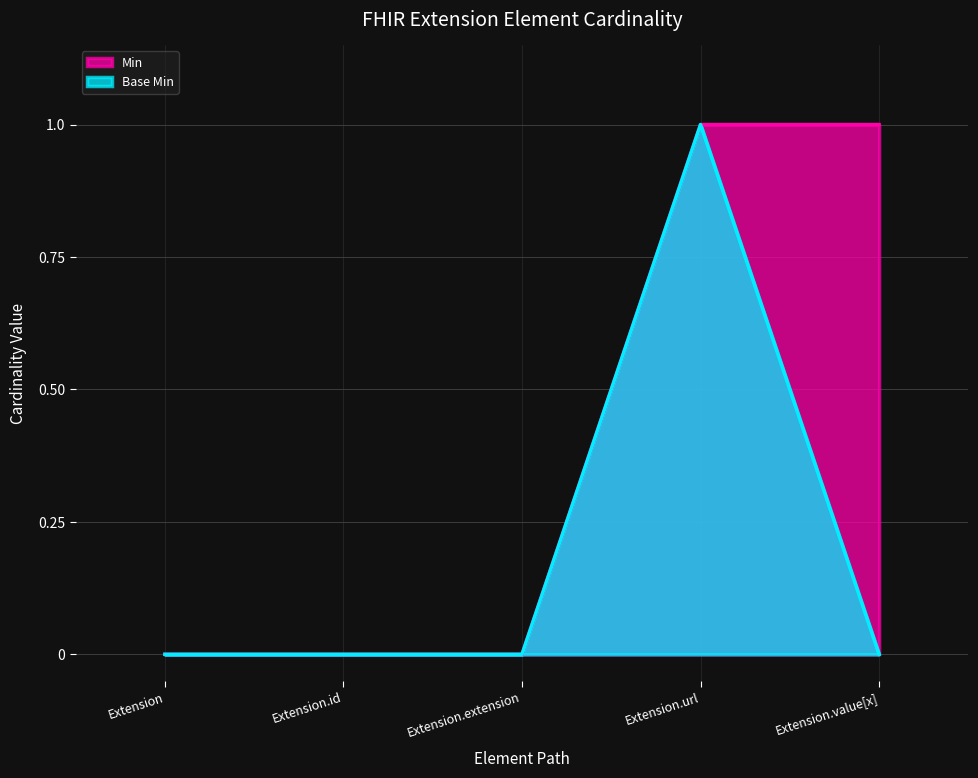

True or false: Base Min and Min cross at least once.

False